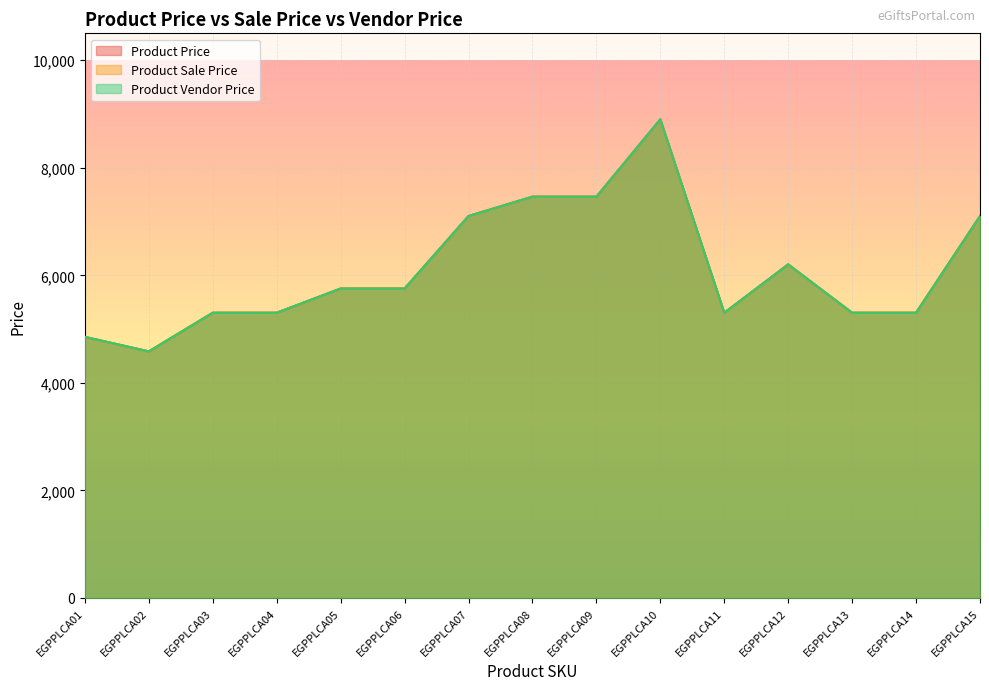

Which series has the largest total across all categories?

Product Price